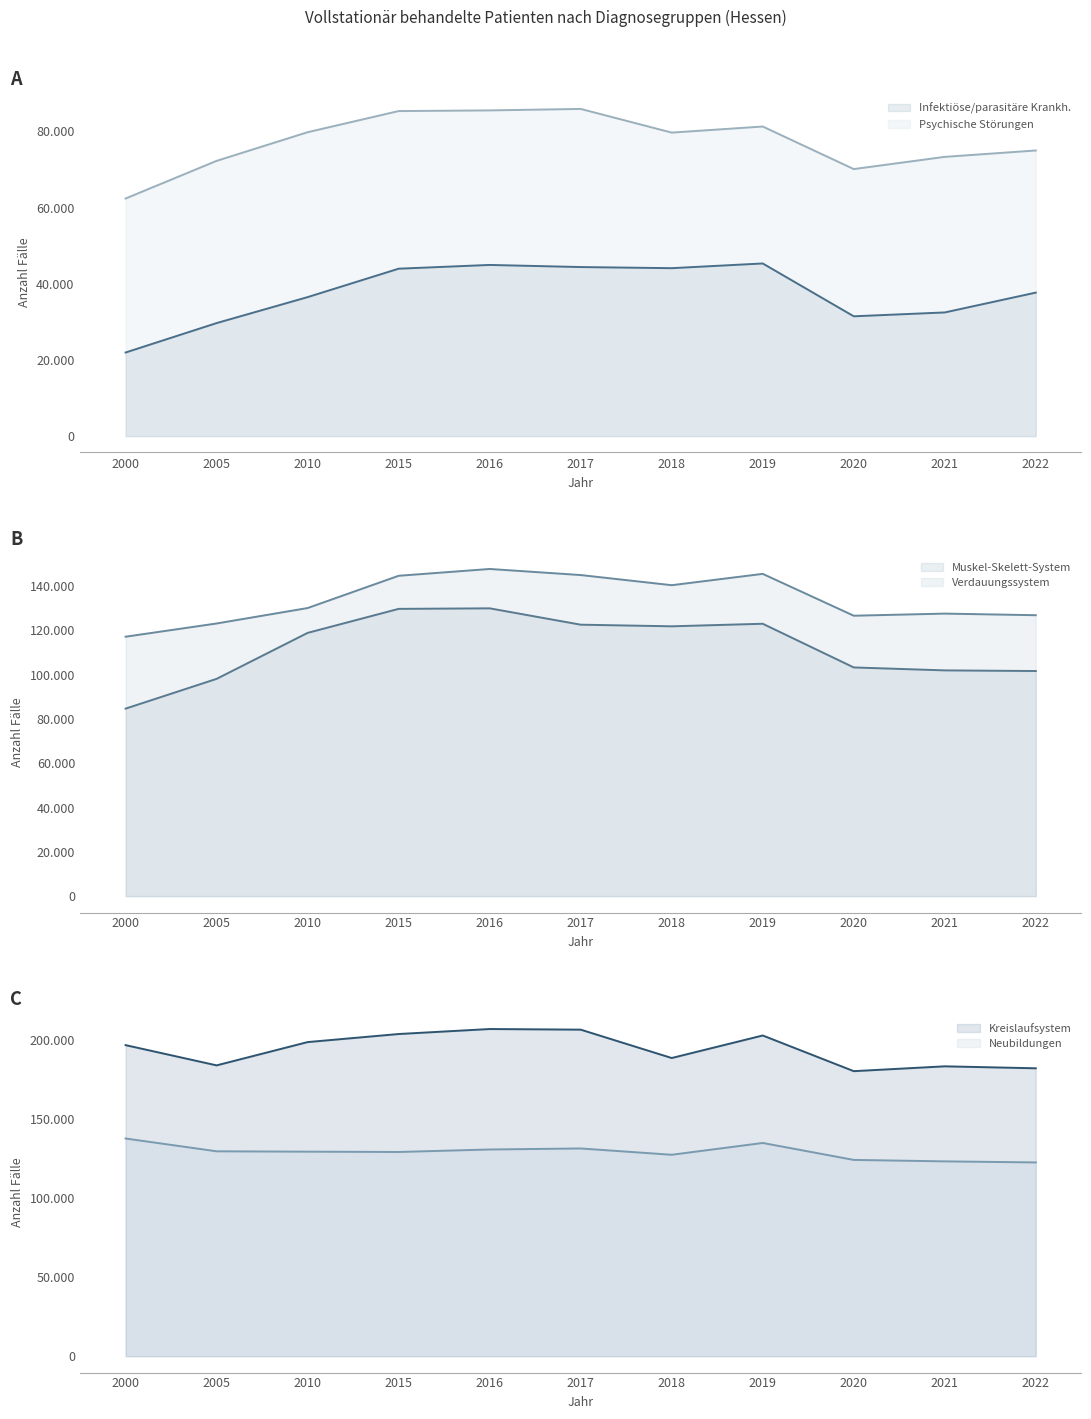

Which category has the highest value in the Infektiöse/parasitäre Krankh. series?

2019